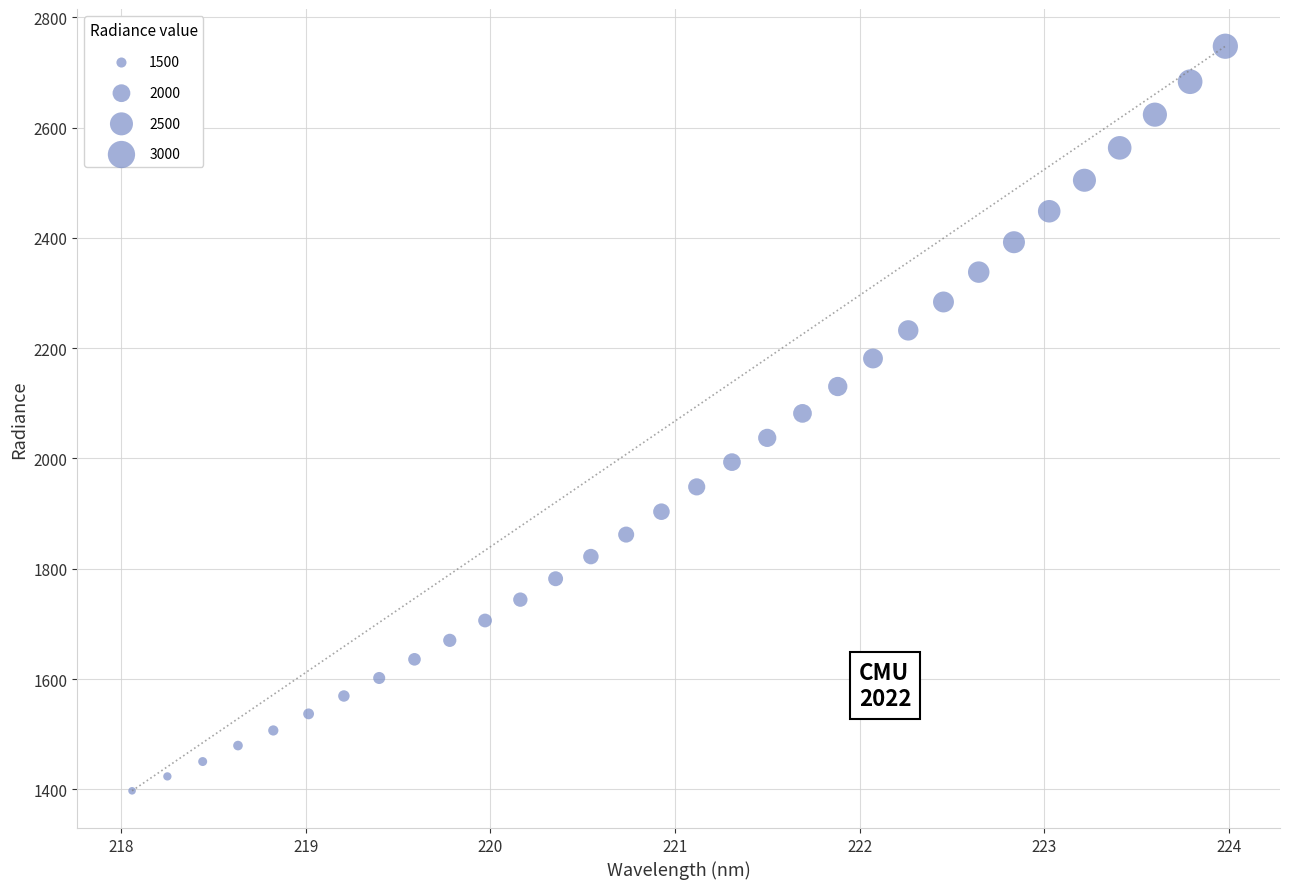

What is the range of X values (max minus min)?

5.9